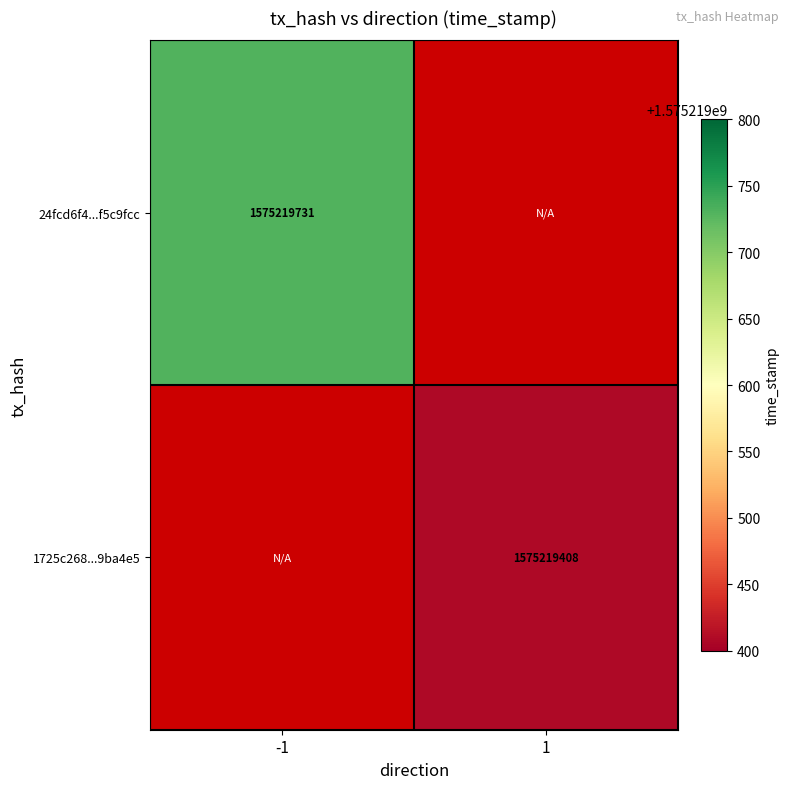

How many values in 24fcd6f4bd62f13efc32996ed0cf4989f5c9fcc are above zero?

1